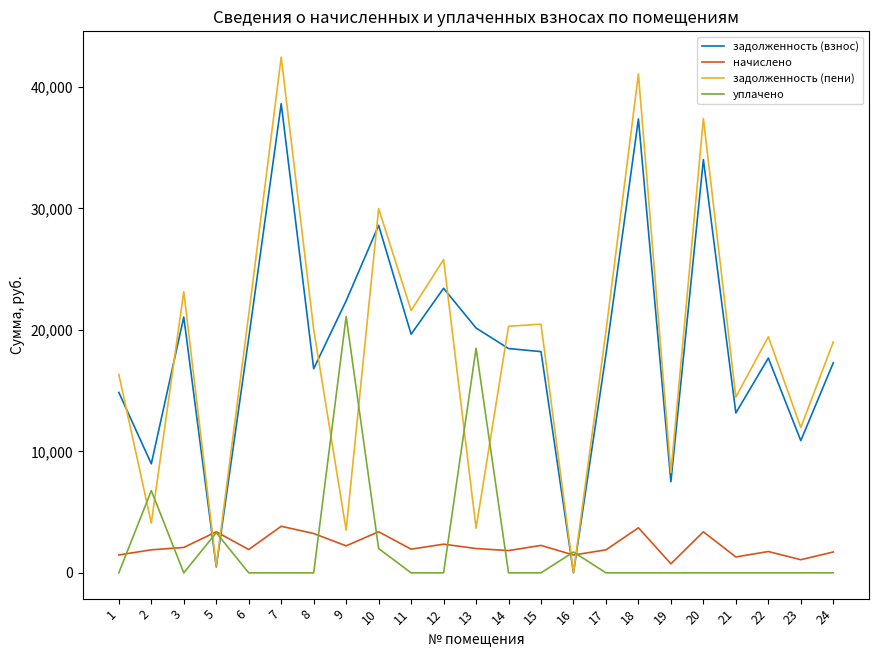

Which series has the widest spread of values?

задолженность (пени)